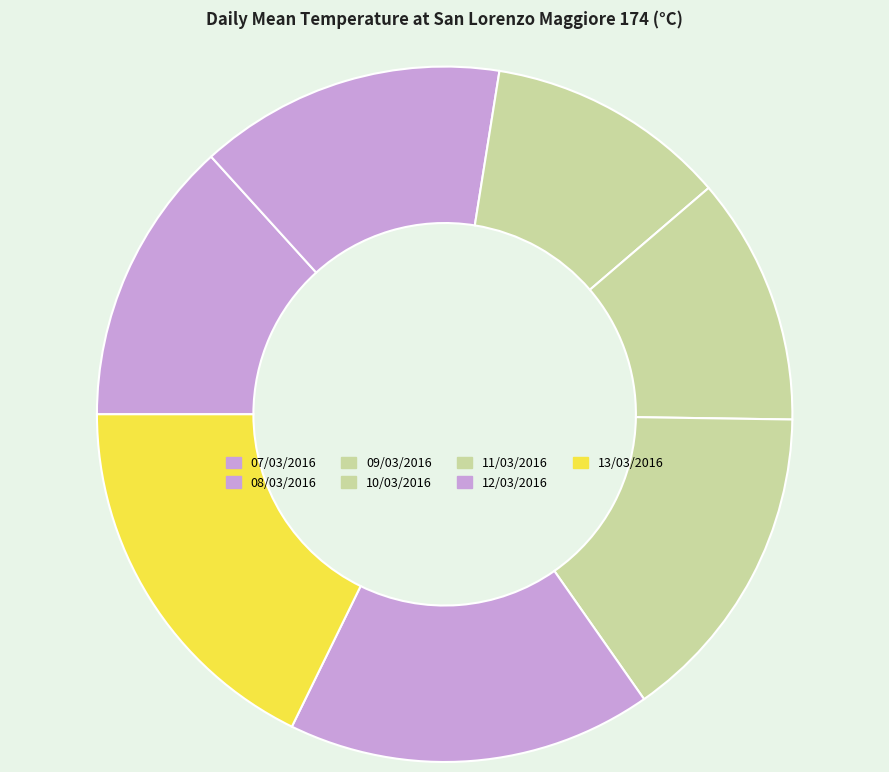

Combined, what portion of the pie is 08/03/2016 and 09/03/2016?

25.4%